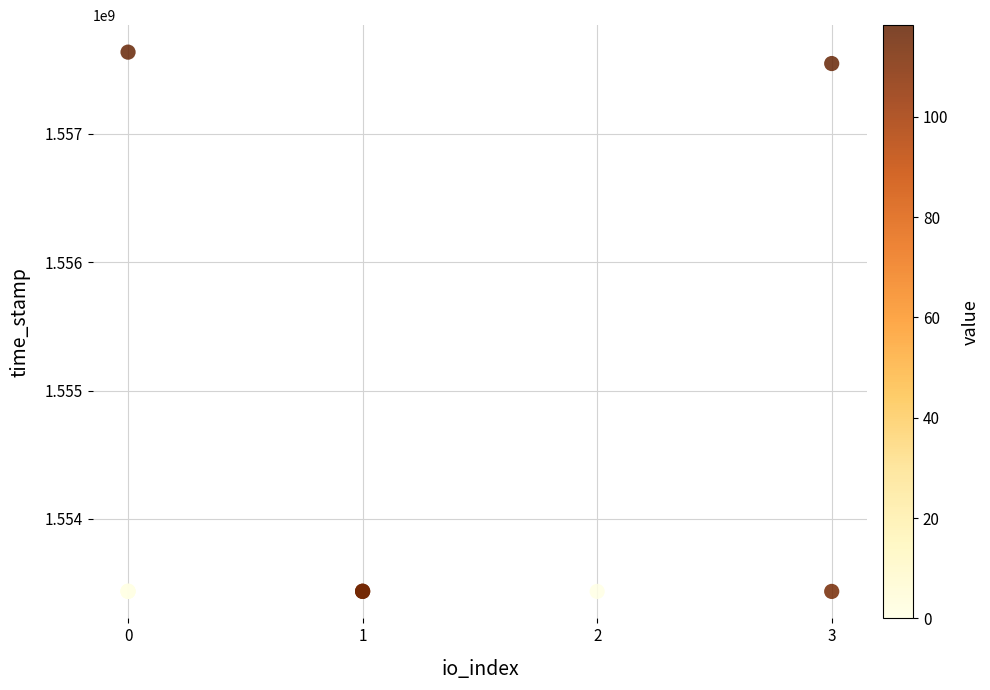

What Y value in the scatter plot is closest to 1555535409?

1557545916